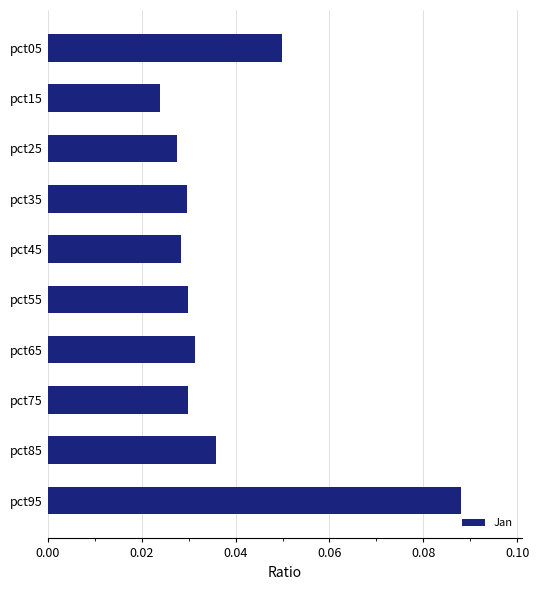

At which label is the value closest to 0?

pct15